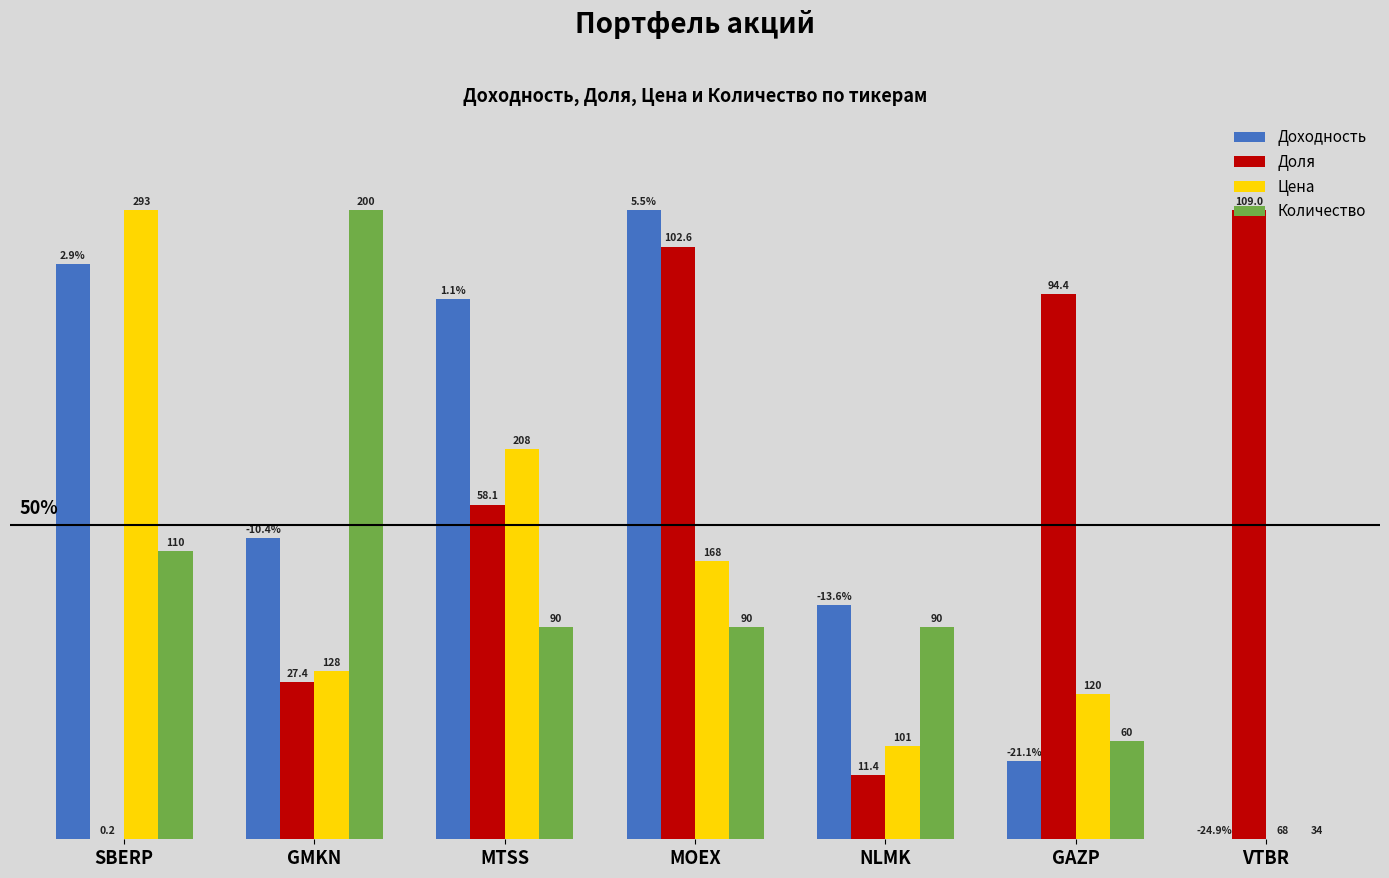

What are all the series names shown in the legend?

Доходность, Доля, Цена, Количество